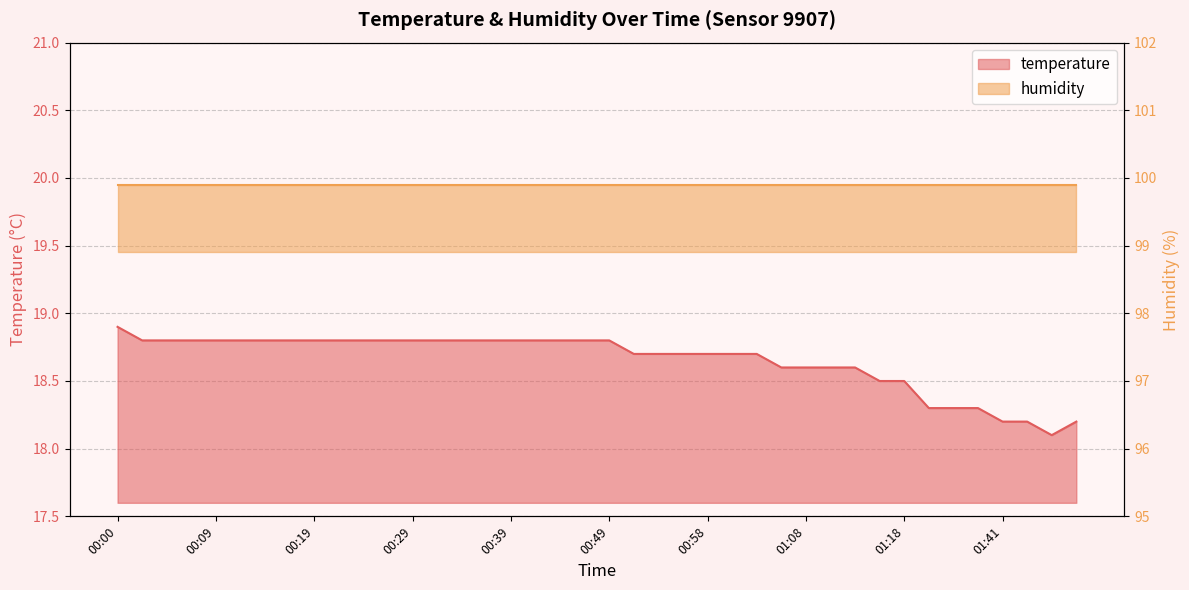

What position from the left is 01:06?

28